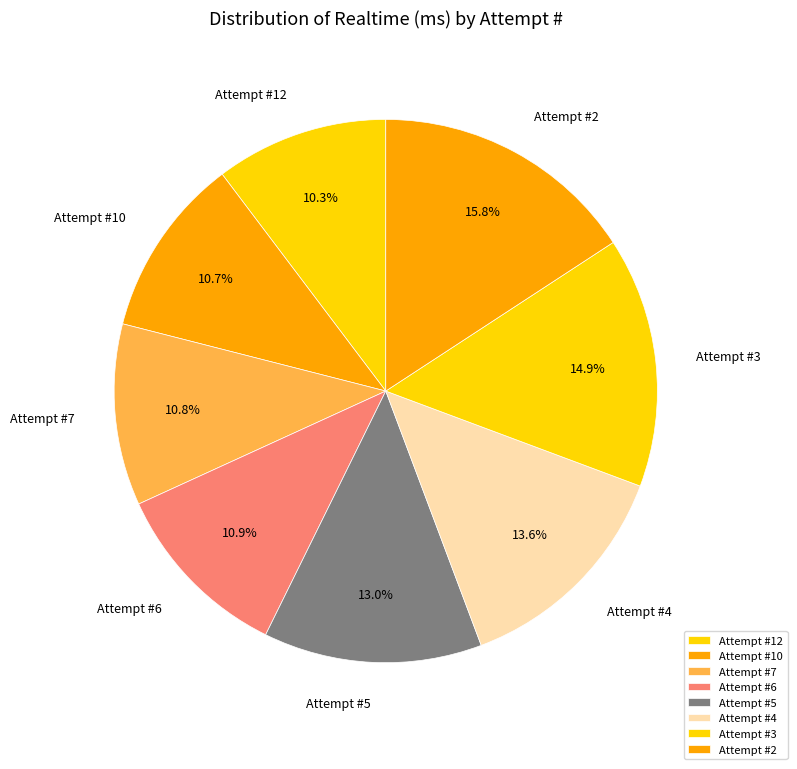

Approximately how many times larger is the value at Attempt #7 compared to Attempt #3?

0.7